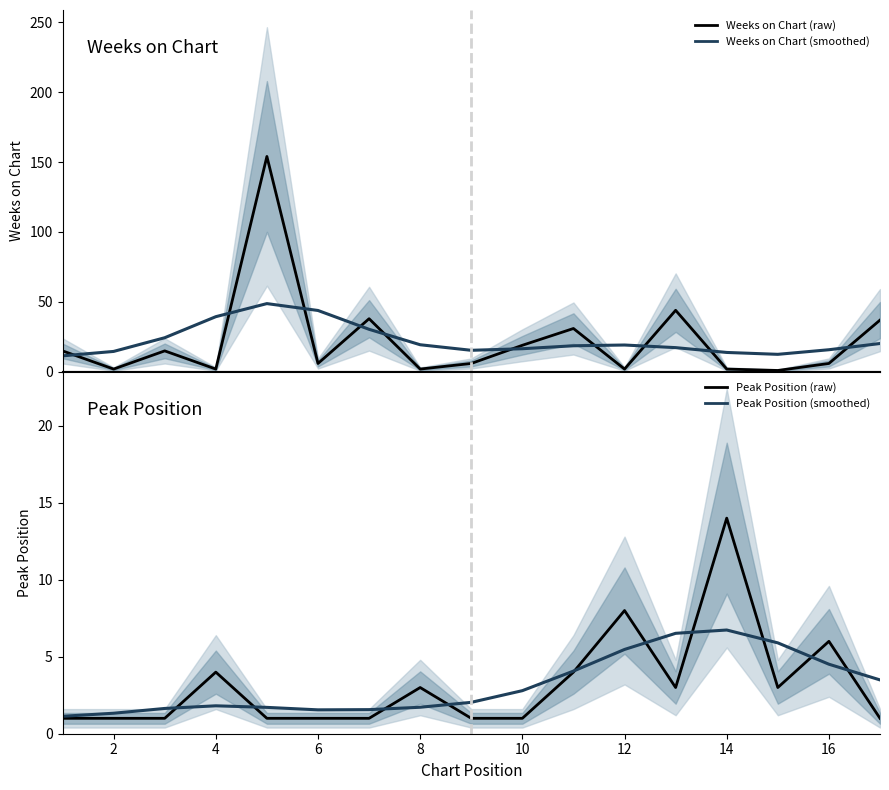

What is the difference between the second highest and minimum values in the Weeks on Chart (smoothed) series?

32.5